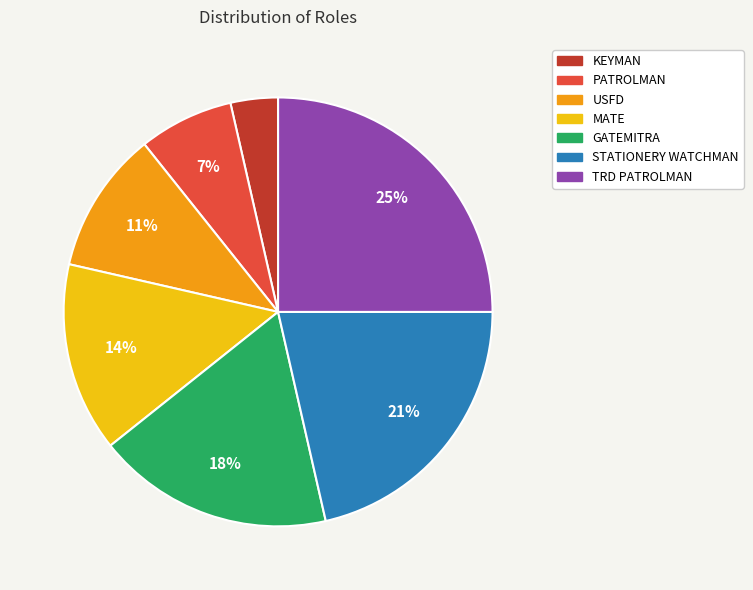

Which has a higher value, GATEMITRA or TRD PATROLMAN?

TRD PATROLMAN